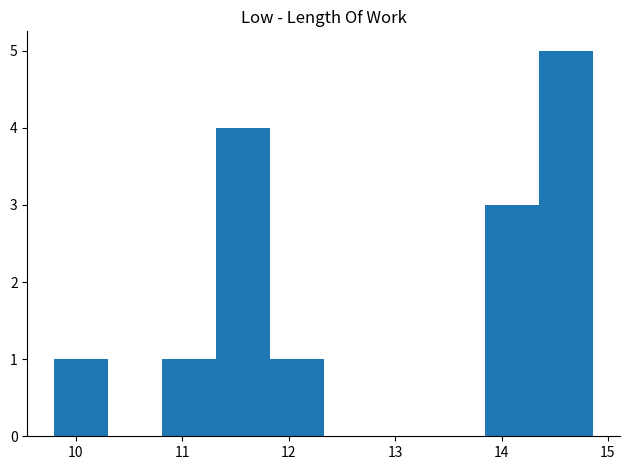

Reading left to right, list every bar in this chart as the range it spans on the x-axis followed by its height. Neither the bar edges nor the heights are printed on the chart, so give them approximately, as read against the axes.

9.8 to 10.3: 1
10.3 to 10.8: 0
10.8 to 11.3: 1
11.3 to 11.8: 4
11.8 to 12.3: 1
12.3 to 12.8: 0
12.8 to 13.3: 0
13.3 to 13.8: 0
13.8 to 14.4: 3
14.4 to 14.9: 5